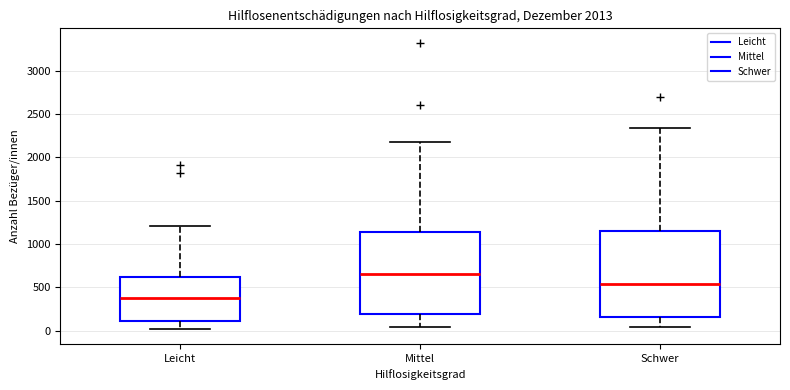

Where is the lower edge of the box for Mittel on the y-axis? The values are not printed on the chart, so give them approximately, as read against the axis.

200